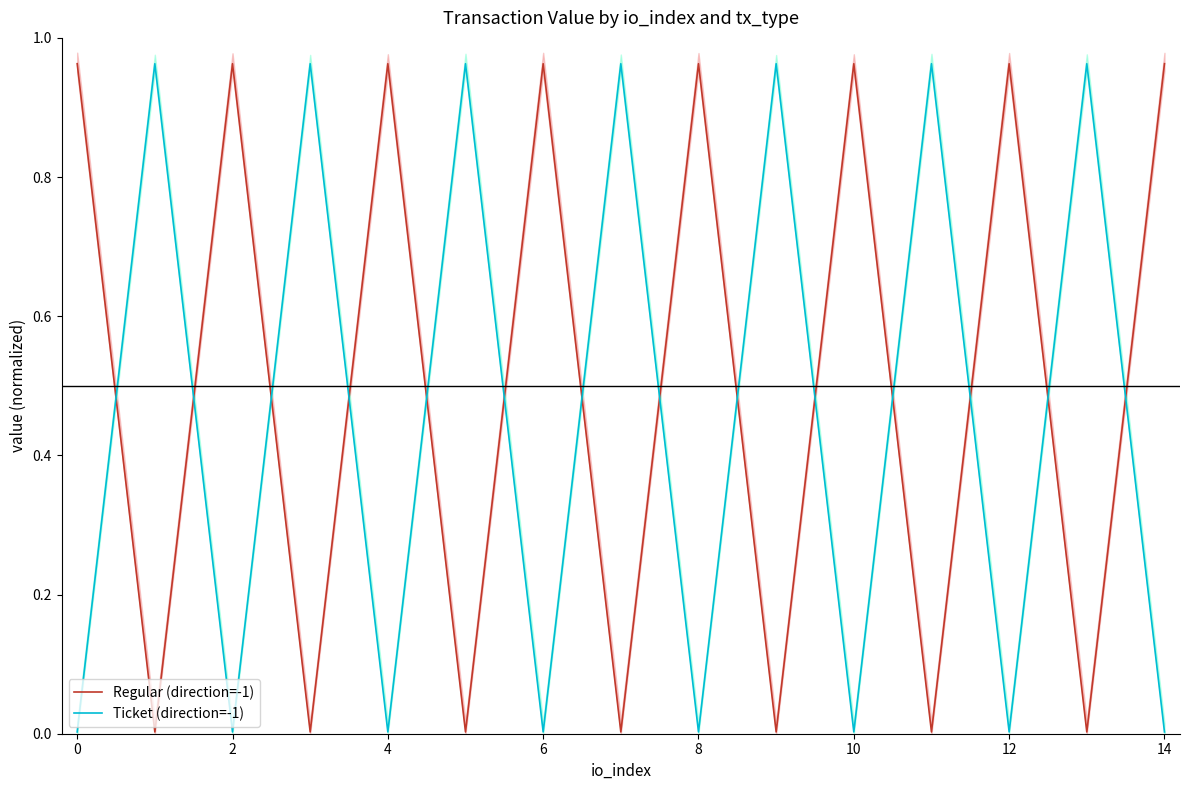

Is it true that Regular (direction=-1) equals 0.6 at 4?

False